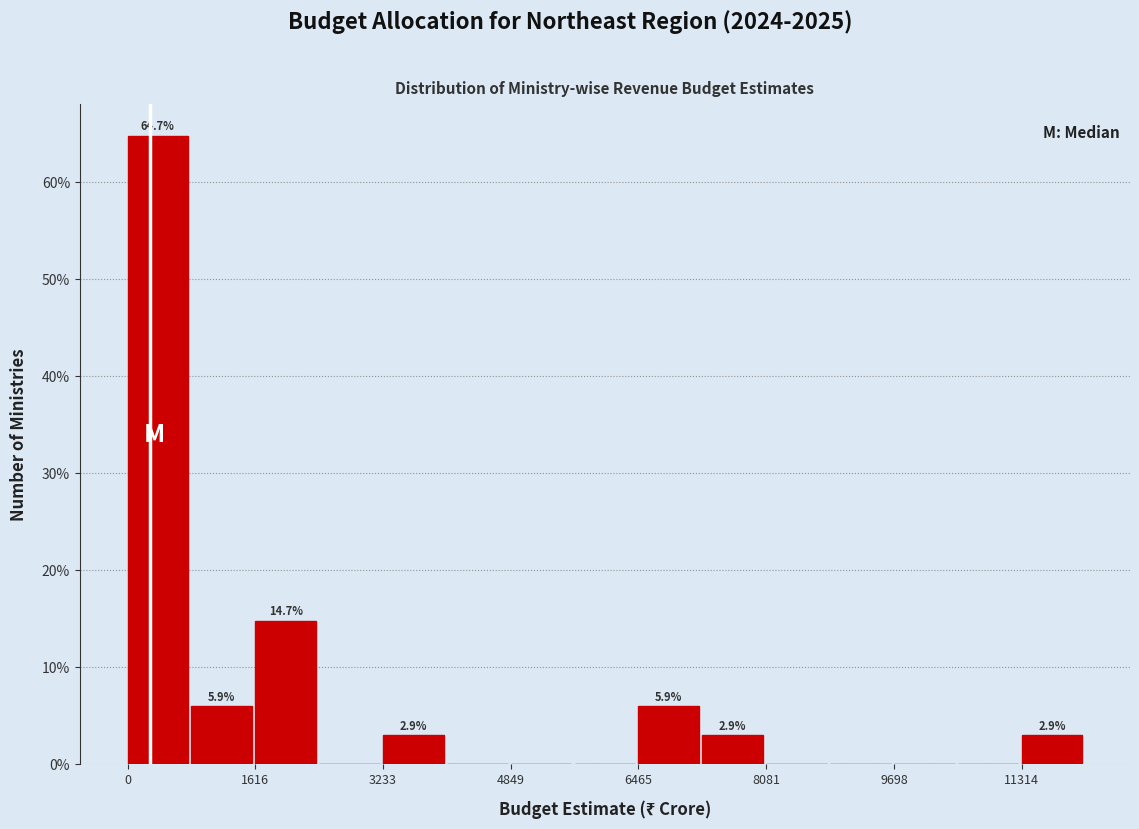

Over which range of the x-axis is the bar tallest?

0 to 800